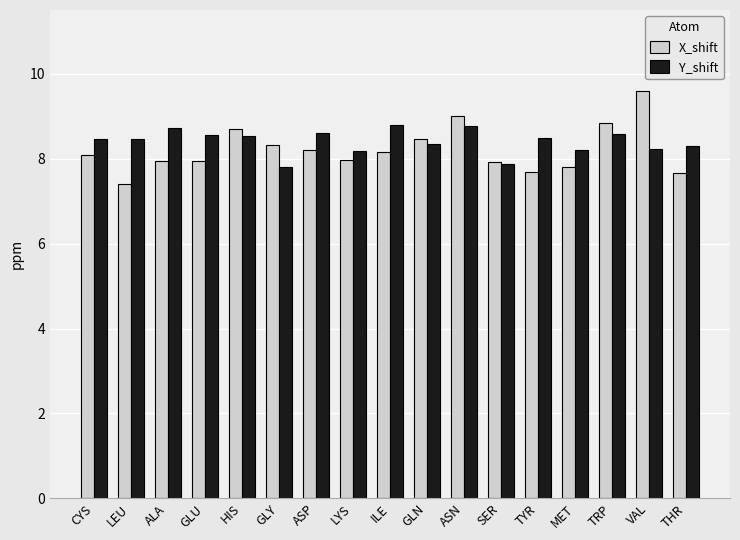

What is the difference between the X_shift values at LYS and GLY?

0.4